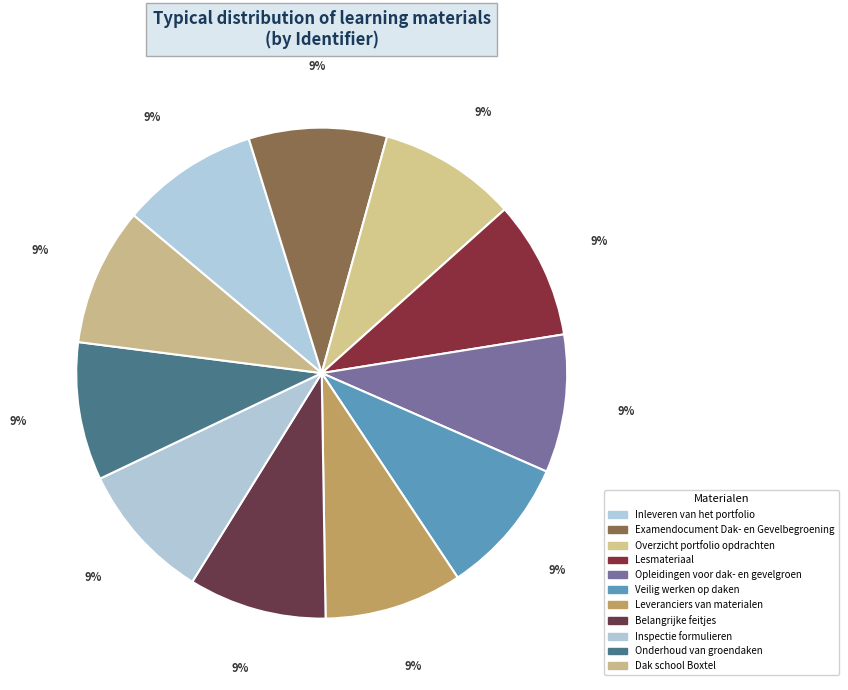

Which slice is the smallest?

Inleveren van het portfolio